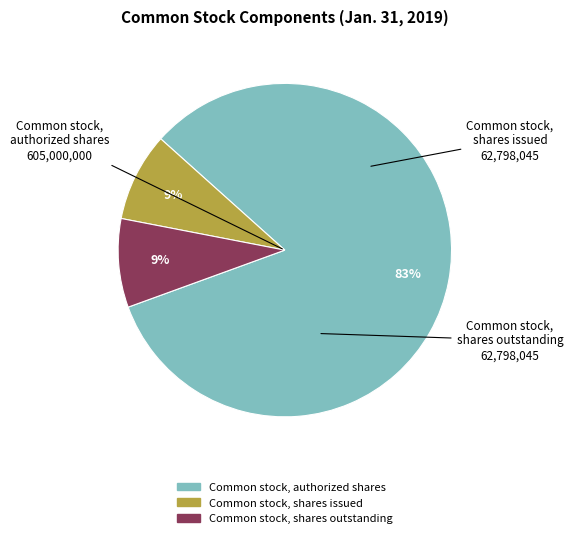

Is there any slice that represents more than half of the pie?

Yes